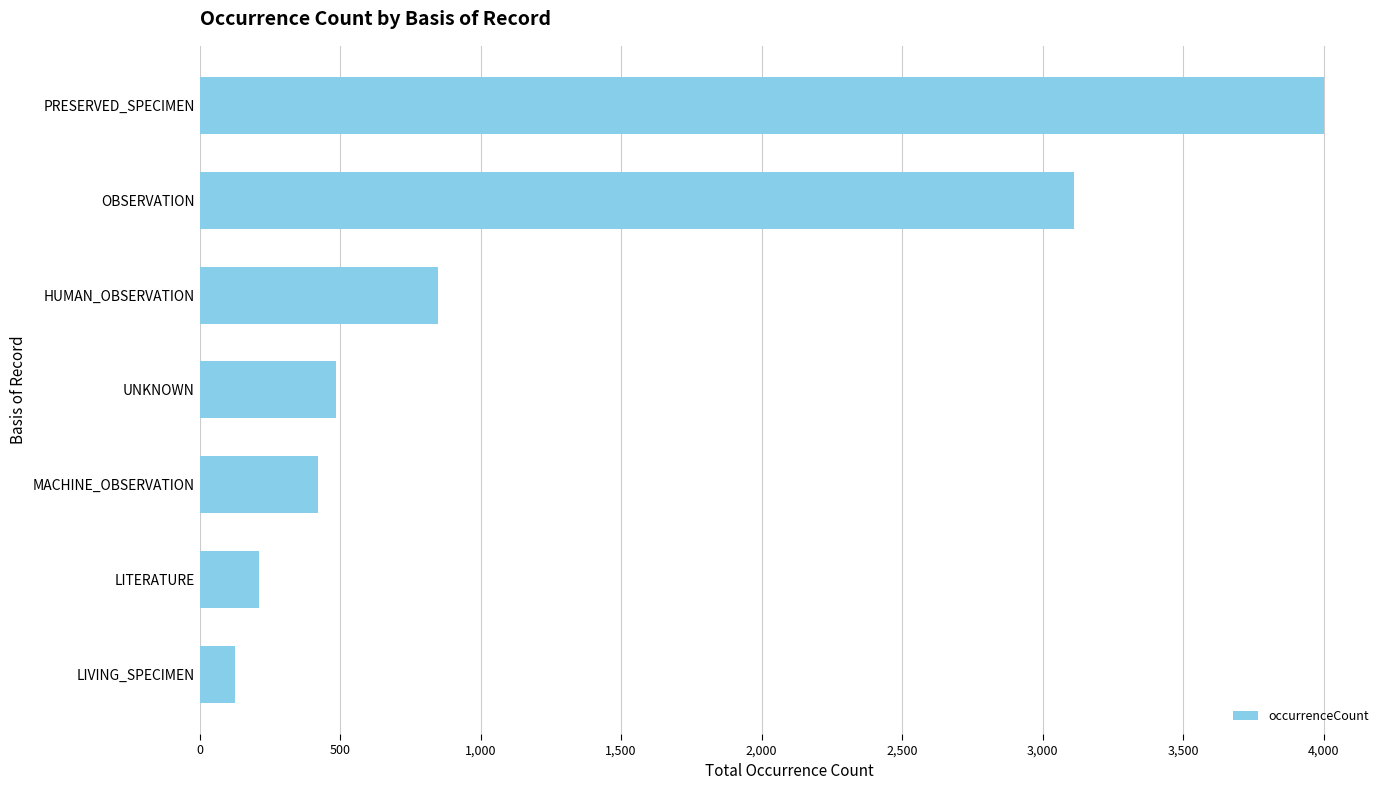

What is the change in value from LITERATURE to OBSERVATION?

+2902